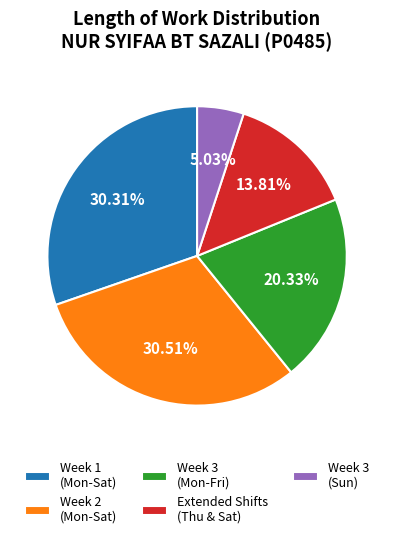

What is the smallest slice in the pie chart?

Week 3 (Sun)